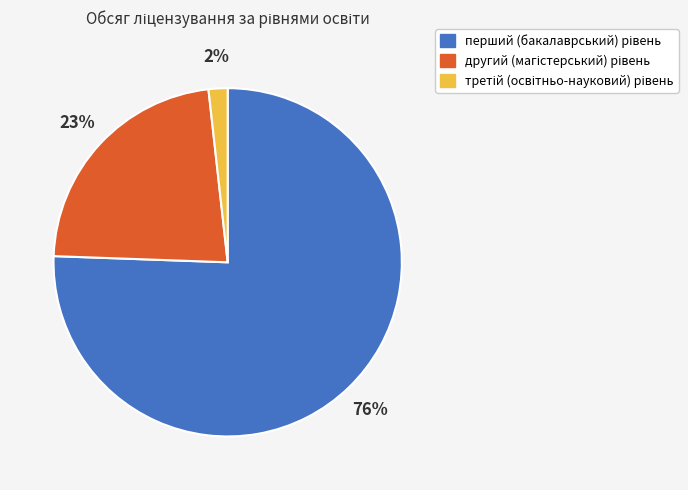

Does any single category account for the majority?

Yes